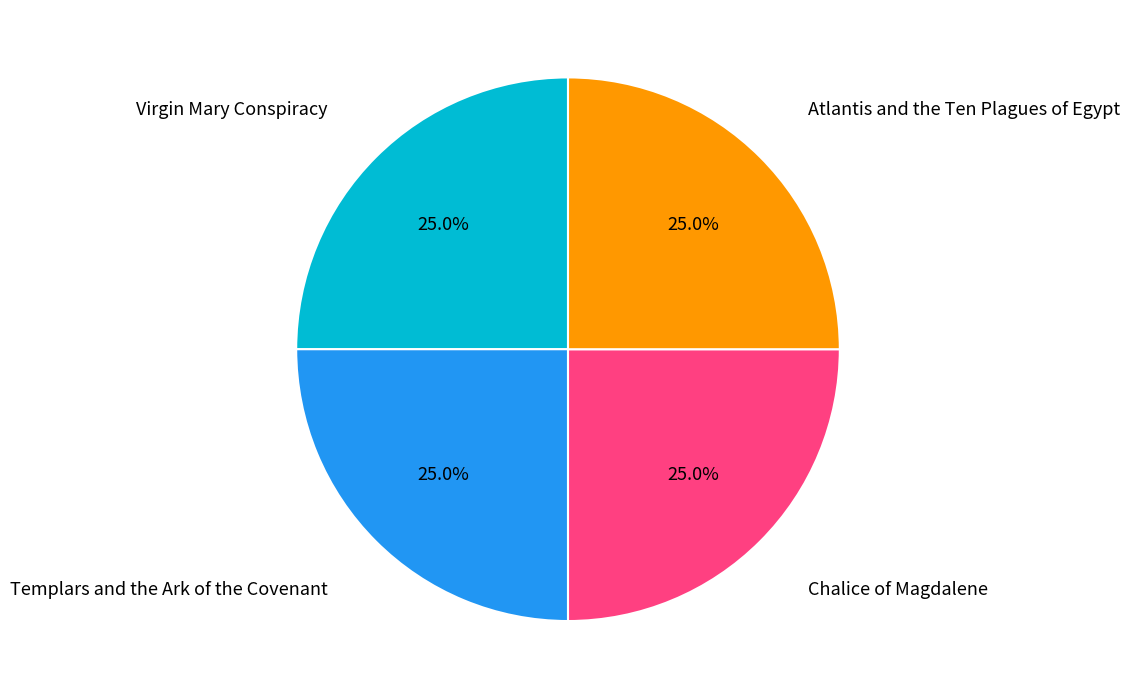

Count the number of slices in the pie.

4